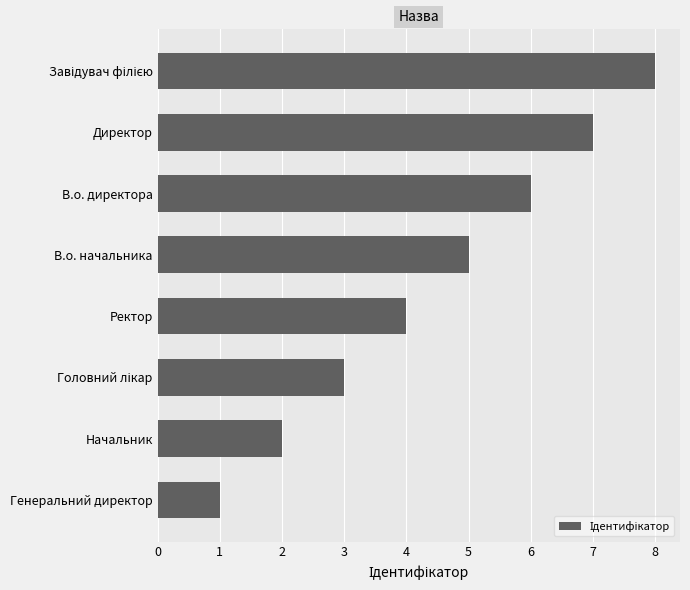

What value does the data have at Ректор?

4